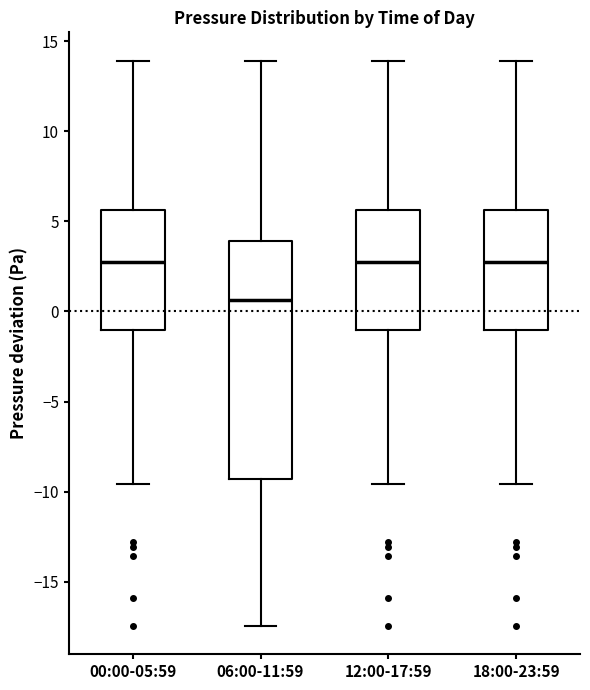

Reading left to right, read every box against the y-axis: the position of its median line, the range the box covers, and the ends of its whiskers. The values are not printed on the chart, so give them approximately, as read against the axis.

00:00-05:59: median 2.5, box -1.0 to 5.5, whiskers -9.5 to 14.0
06:00-11:59: median 0.5, box -9.5 to 4.0, whiskers -17.5 to 14.0
12:00-17:59: median 2.5, box -1.0 to 5.5, whiskers -9.5 to 14.0
18:00-23:59: median 2.5, box -1.0 to 5.5, whiskers -9.5 to 14.0